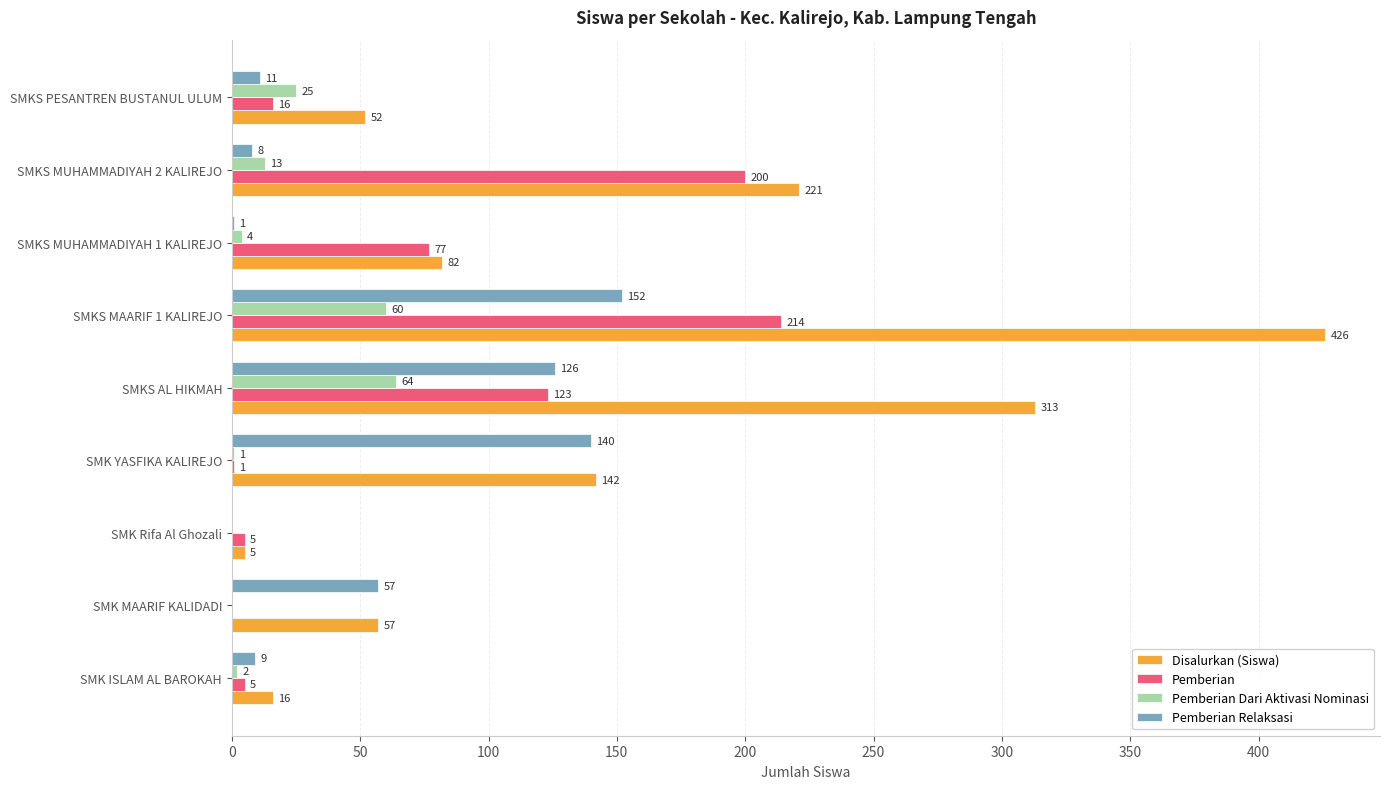

At which category is the sum across all series the highest?

SMKS MAARIF 1 KALIREJO